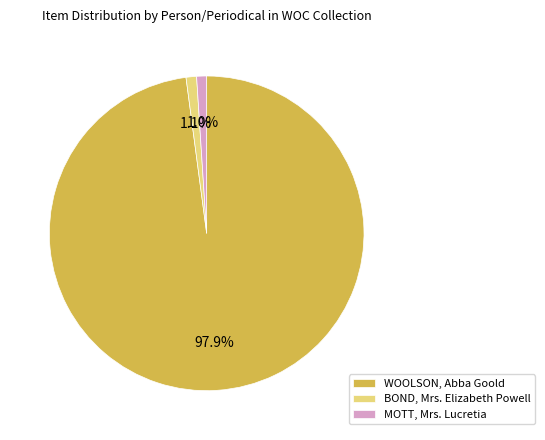

Does WOOLSON, Abba Goold represent more than half of the total?

Yes